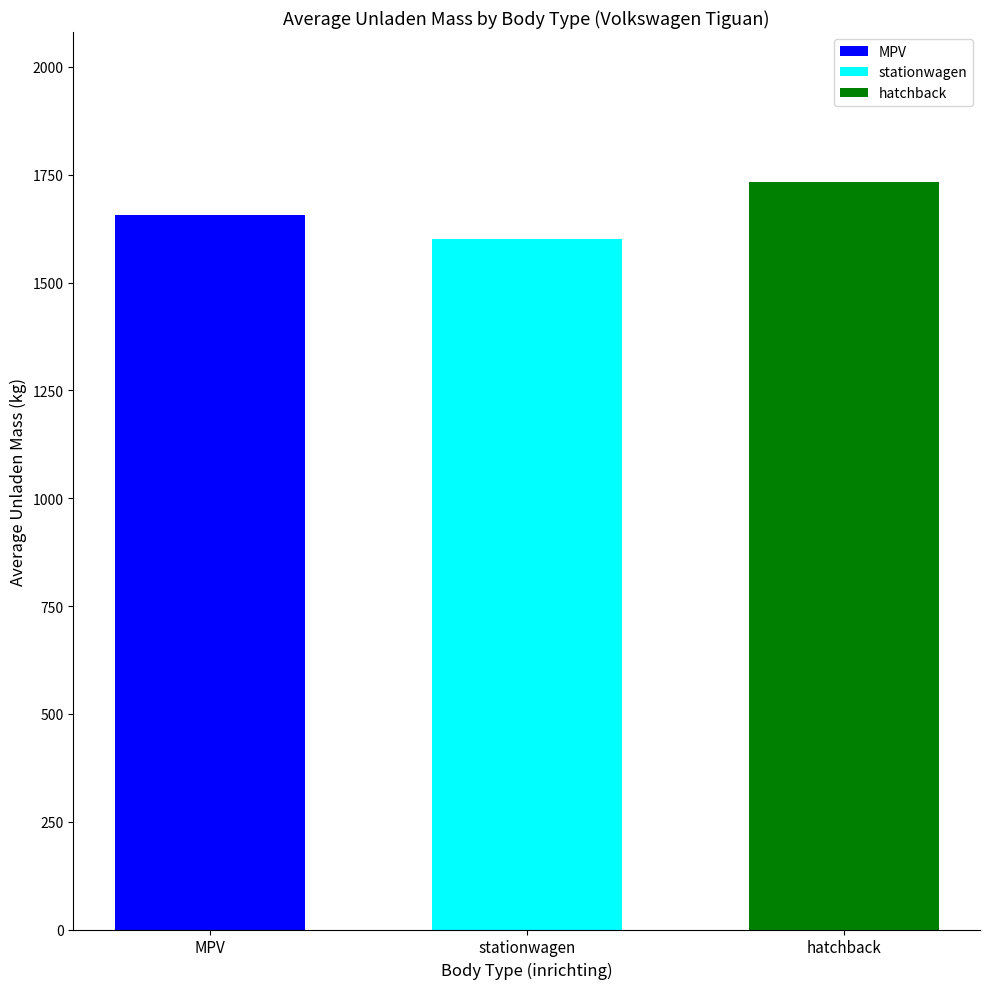

Which series has the widest spread of values?

MPV